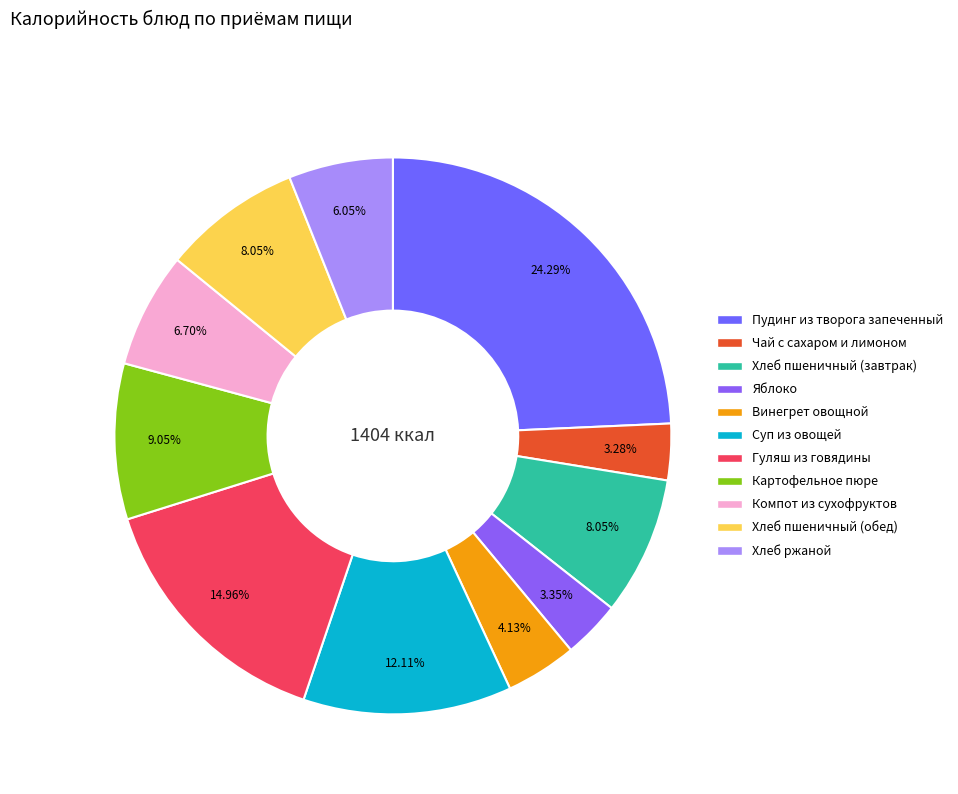

Which has a higher value, Чай с сахаром и лимоном or Картофельное пюре?

Картофельное пюре